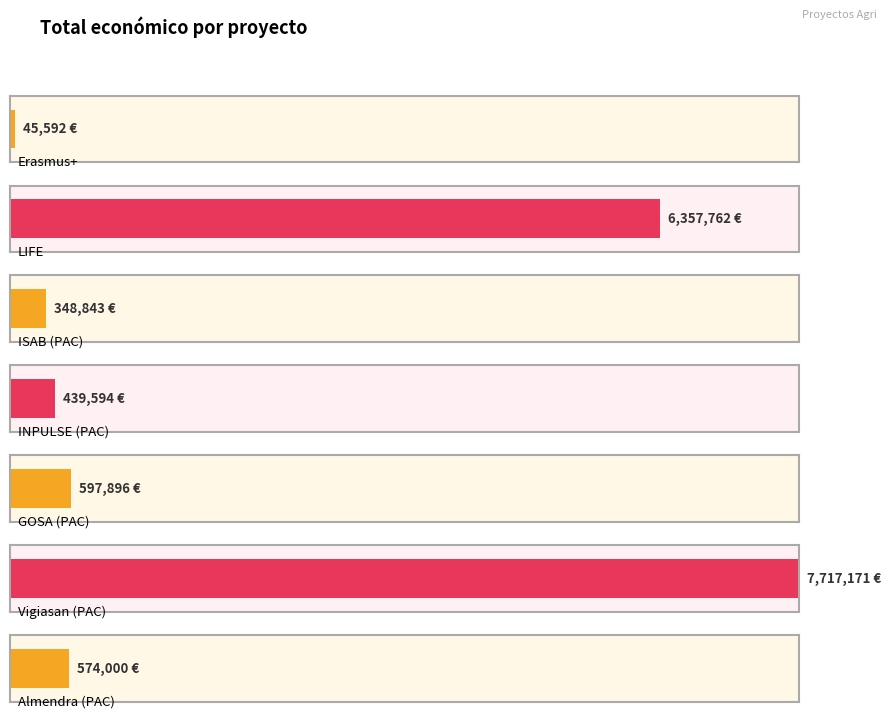

Rank the categories by value from highest to lowest.

PAC 2014-2020 (Vigiasan), LIFE, PAC 2014-2020 (GOSA), PAC 2014-2020 (Almendra), PAC 2014-2020 (INPULSE), PAC 2014-2020 (ISAB), Erasmus+